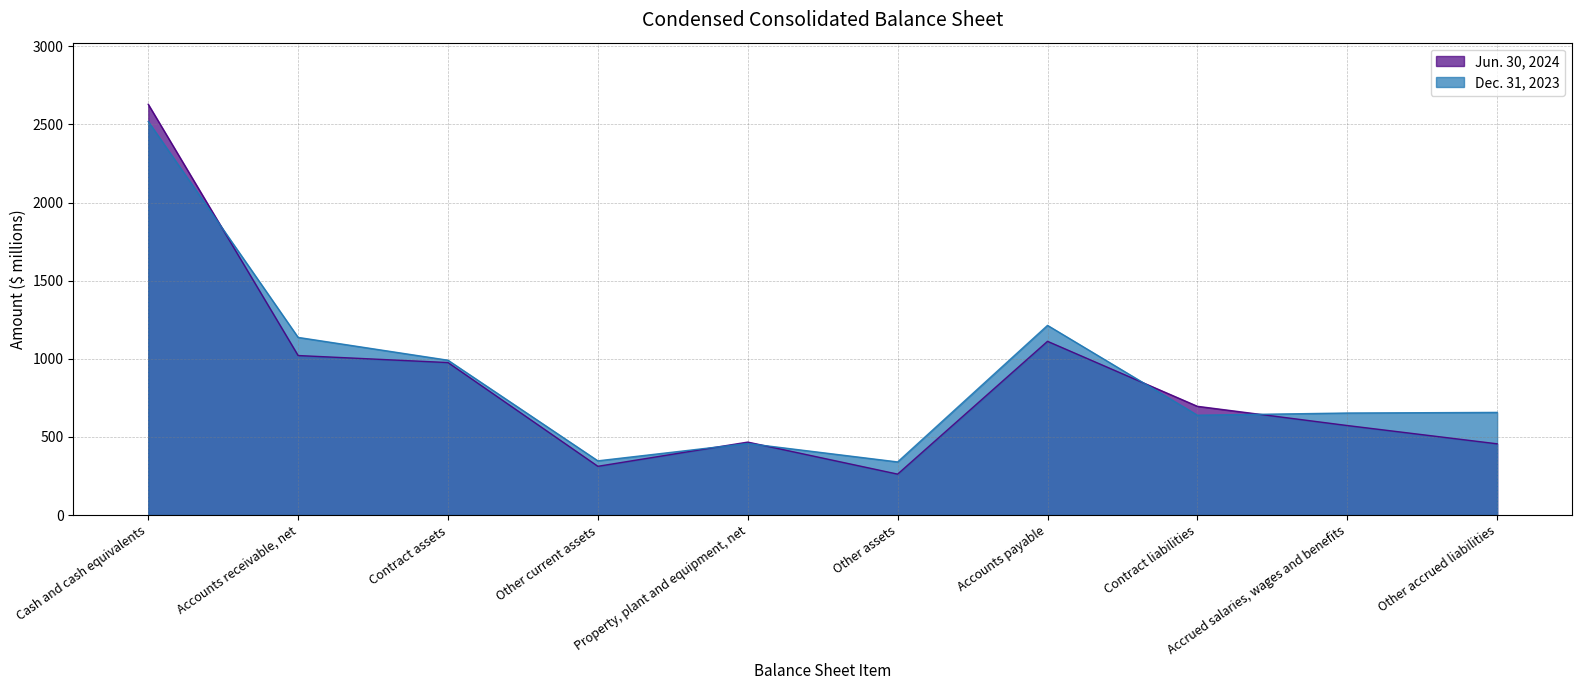

What is the minimum value for Jun. 30, 2024?

262